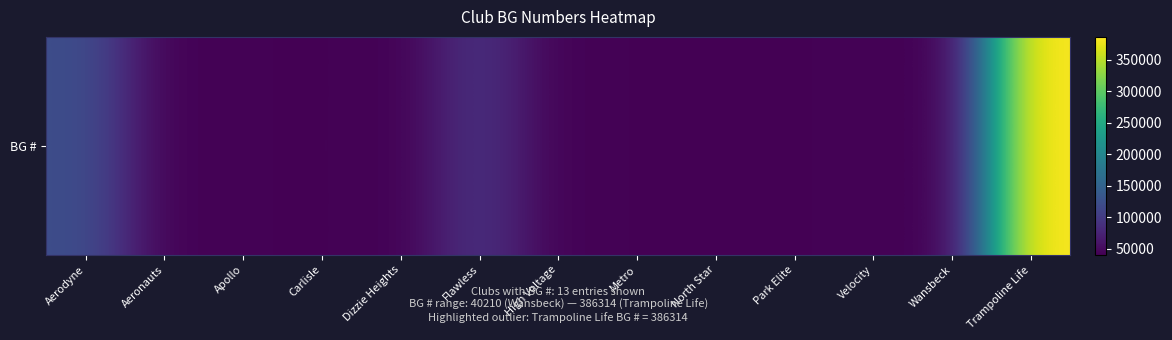

What is the sum of the values at Velocity and High Voltage?

84016